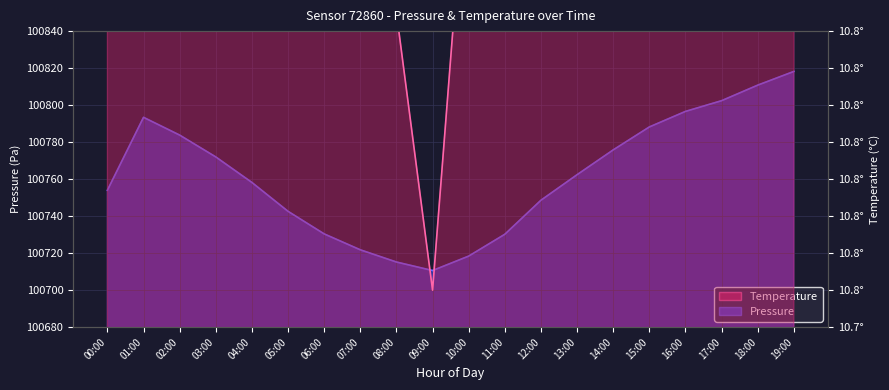

What is the label of the 13th point from the right?

07:00